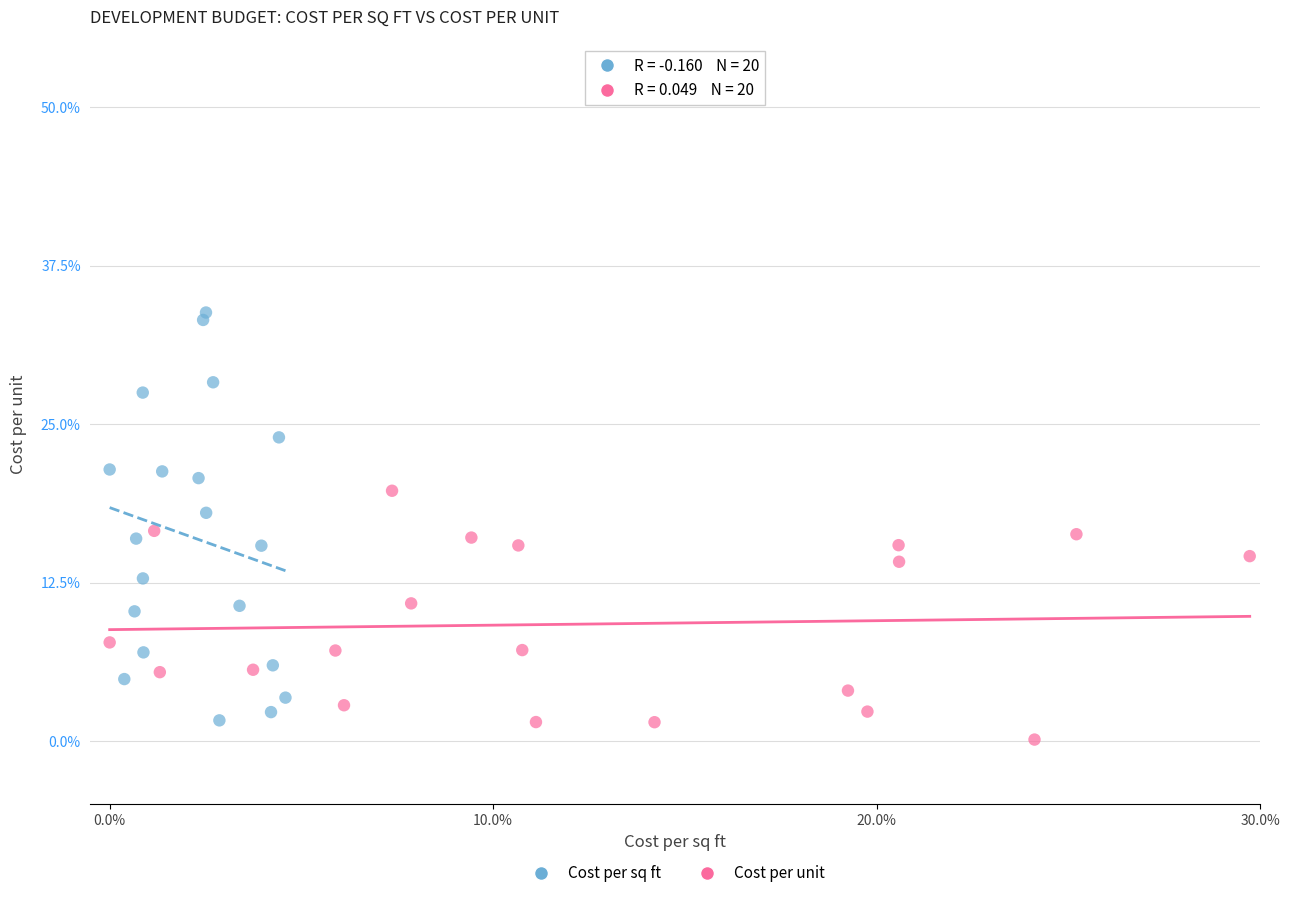

Which series reaches the maximum Y coordinate?

Cost per sq ft